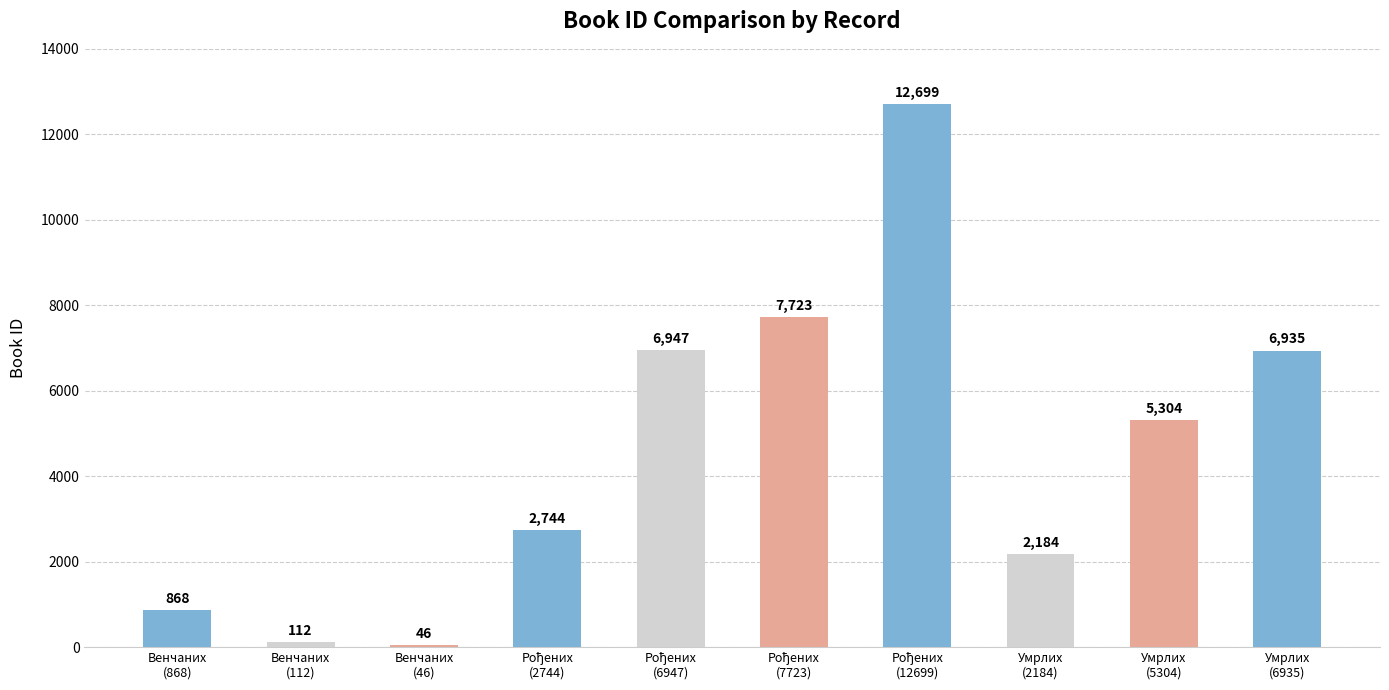

What position from the right is Умрлих
(6935)?

1